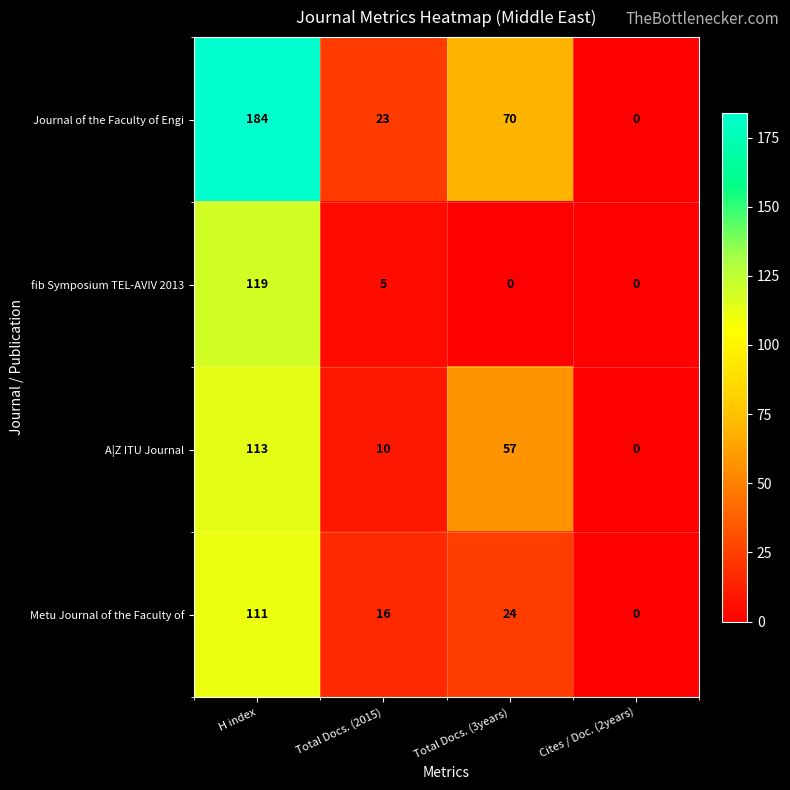

Which series changed the most between Total Docs. (2015) and Cites / Doc. (2years)?

Journal of the Faculty of Engi